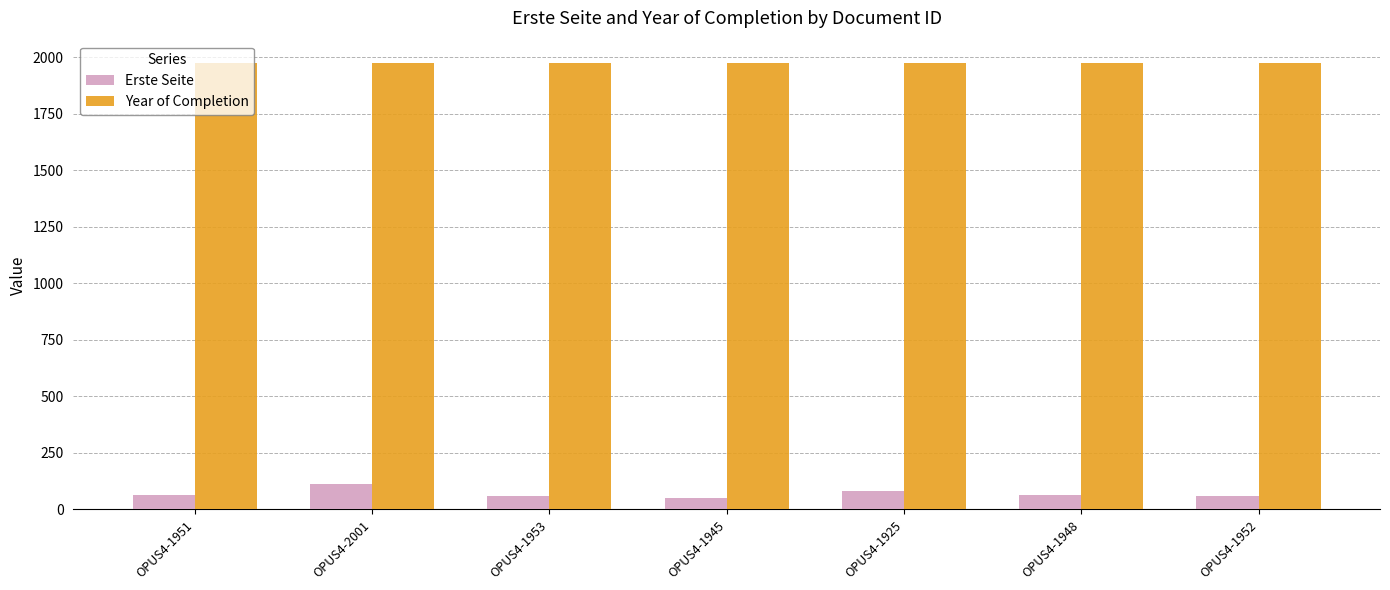

What is the maximum value for Year of Completion?

1975